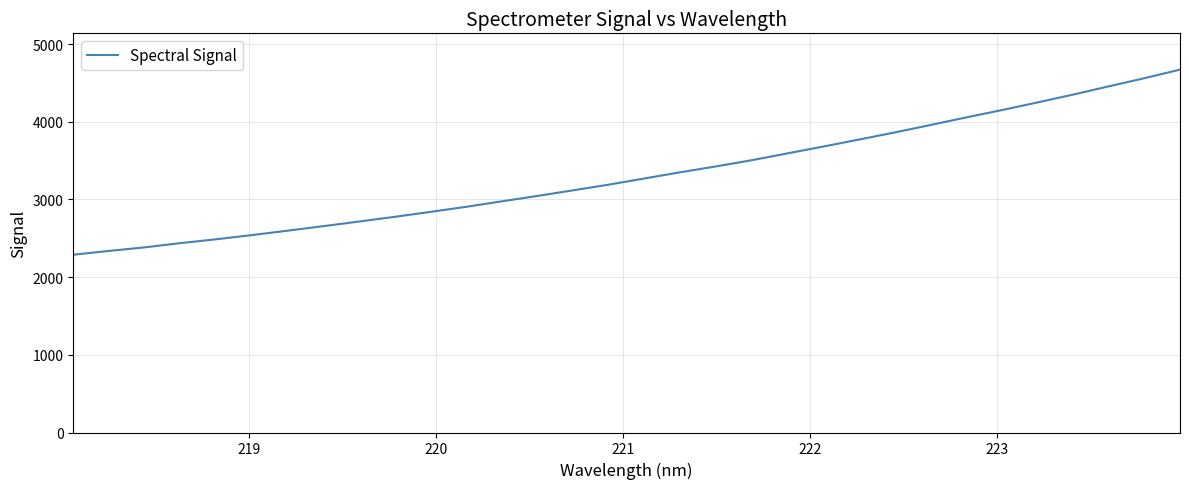

What is the minimum value shown in the chart?

2288.8